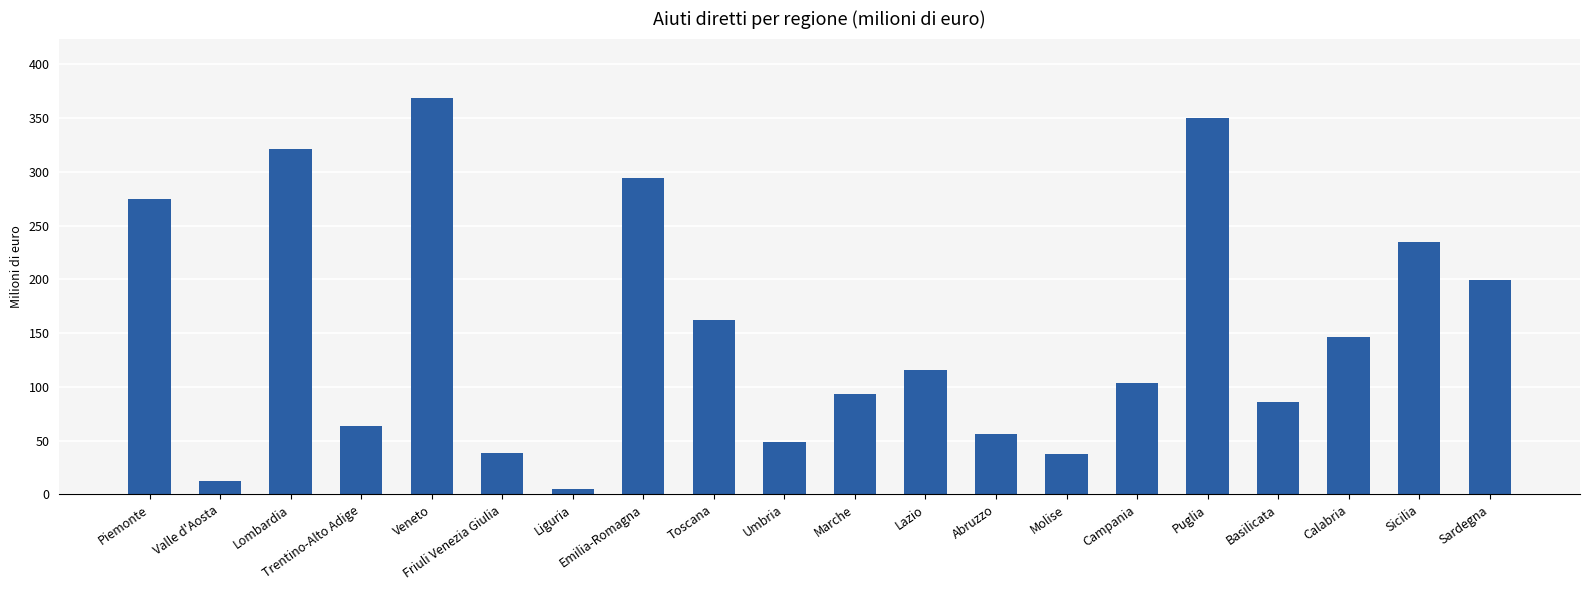

What value does the data have at Trentino-Alto Adige?

63.5